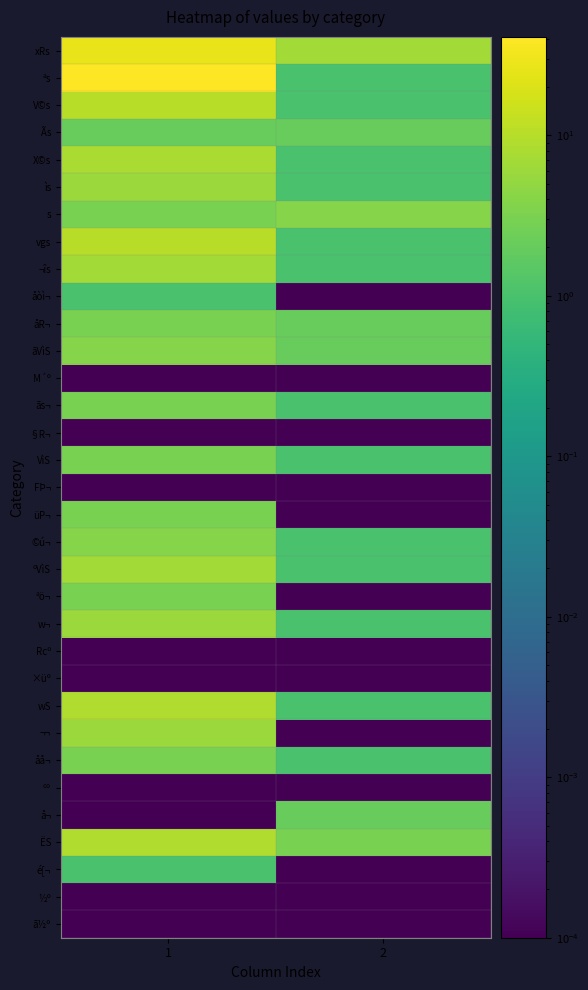

Reading left to right, list all the values displayed in this chart.

xRs: 1=27.0	2=7.0
ªs: 1=41.0	2=1.0
V©s: 1=10.0	2=1.0
Ãs: 1=2.0	2=2.0
X©s: 1=8.0	2=1.0
ìs: 1=6.0	2=1.0
s: 1=3.0	2=4.0
vgs: 1=10.0	2=1.0
¬îs: 1=7.0	2=1.0
åòì¬: 1=1.0	2=0.0
åR¬: 1=3.0	2=2.0
ãVìS: 1=4.0	2=2.0
M´º: 1=0.0	2=0.0
ãs¬: 1=3.0	2=1.0
§R¬: 1=0.0	2=0.0
VìS: 1=3.0	2=1.0
FÞ¬: 1=0.0	2=0.0
üP¬: 1=3.0	2=0.0
©ú¬: 1=4.0	2=1.0
ºVìS: 1=7.0	2=1.0
ªö¬: 1=3.0	2=0.0
w¬: 1=6.0	2=1.0
Rcº: 1=0.0	2=0.0
×üº: 1=0.0	2=0.0
wS: 1=9.0	2=1.0
¬¬: 1=6.0	2=0.0
åå¬: 1=3.0	2=1.0
ºº: 1=0.0	2=0.0
å¬: 1=0.0	2=2.0
ËS: 1=9.0	2=3.0
é[¬: 1=1.0	2=0.0
½º: 1=0.0	2=0.0
ã½º: 1=0.0	2=0.0